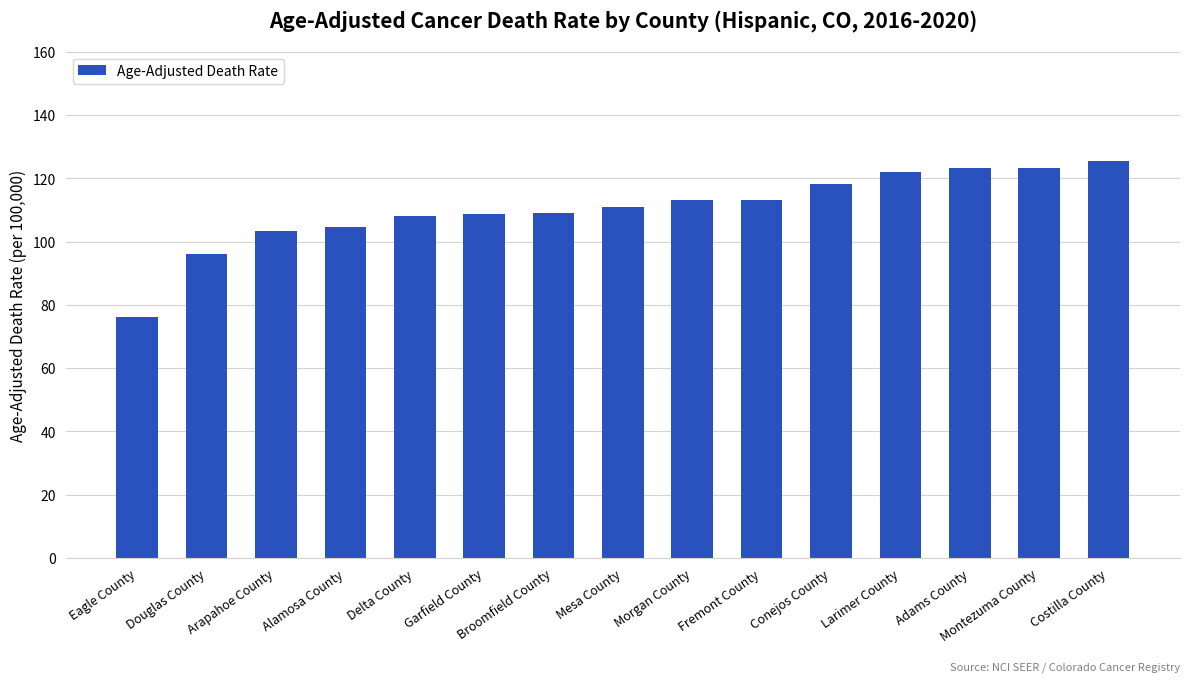

Which has a higher value, Delta County or Douglas County?

Delta County